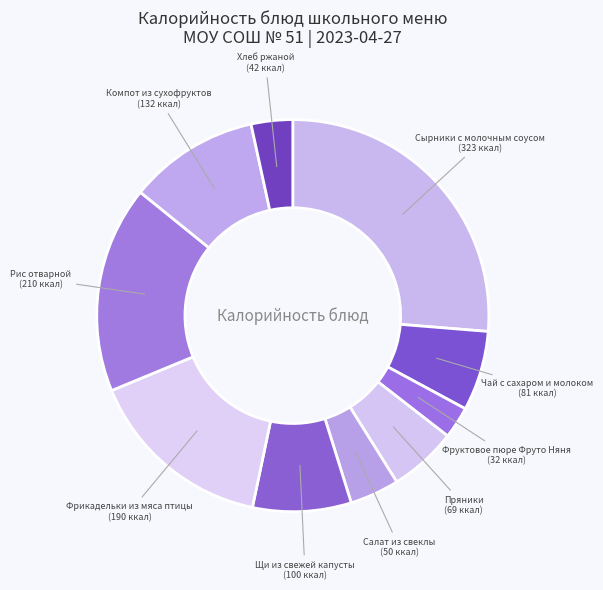

Count the number of slices in the pie.

10